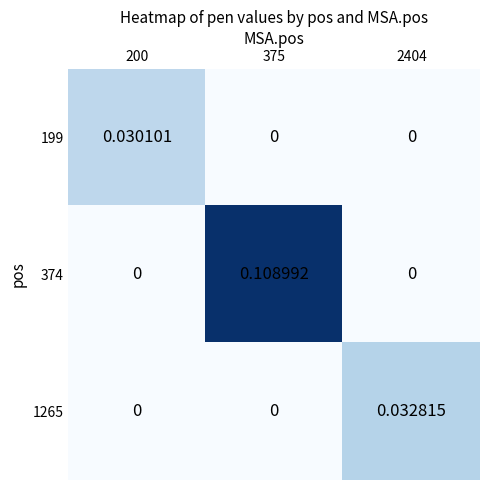

Is the value of 199 at 200 greater than the value of 374 at 200?

Yes